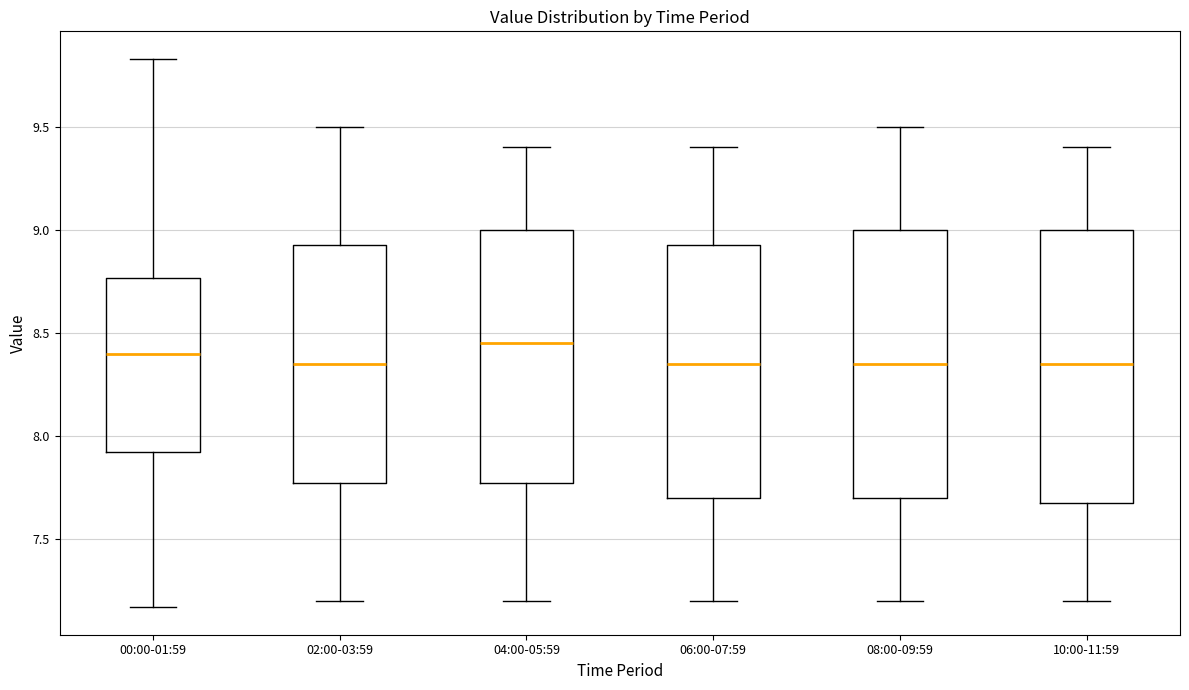

Reading left to right, read every box against the y-axis: the position of its median line, the range the box covers, and the ends of its whiskers. The values are not printed on the chart, so give them approximately, as read against the axis.

00:00-01:59: median 8.40, box 7.90 to 8.75, whiskers 7.15 to 9.85
02:00-03:59: median 8.35, box 7.80 to 8.95, whiskers 7.20 to 9.50
04:00-05:59: median 8.45, box 7.80 to 9.00, whiskers 7.20 to 9.40
06:00-07:59: median 8.35, box 7.70 to 8.95, whiskers 7.20 to 9.40
08:00-09:59: median 8.35, box 7.70 to 9.00, whiskers 7.20 to 9.50
10:00-11:59: median 8.35, box 7.70 to 9.00, whiskers 7.20 to 9.40